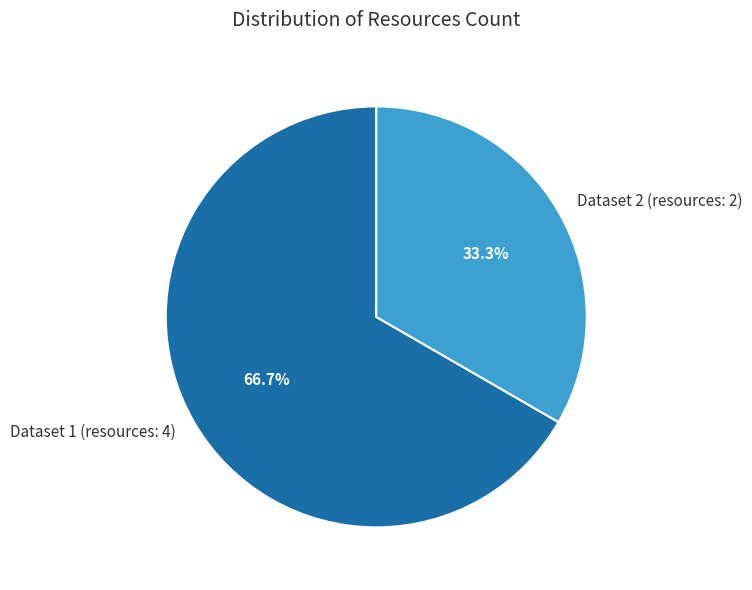

How many segments does this pie chart have?

2